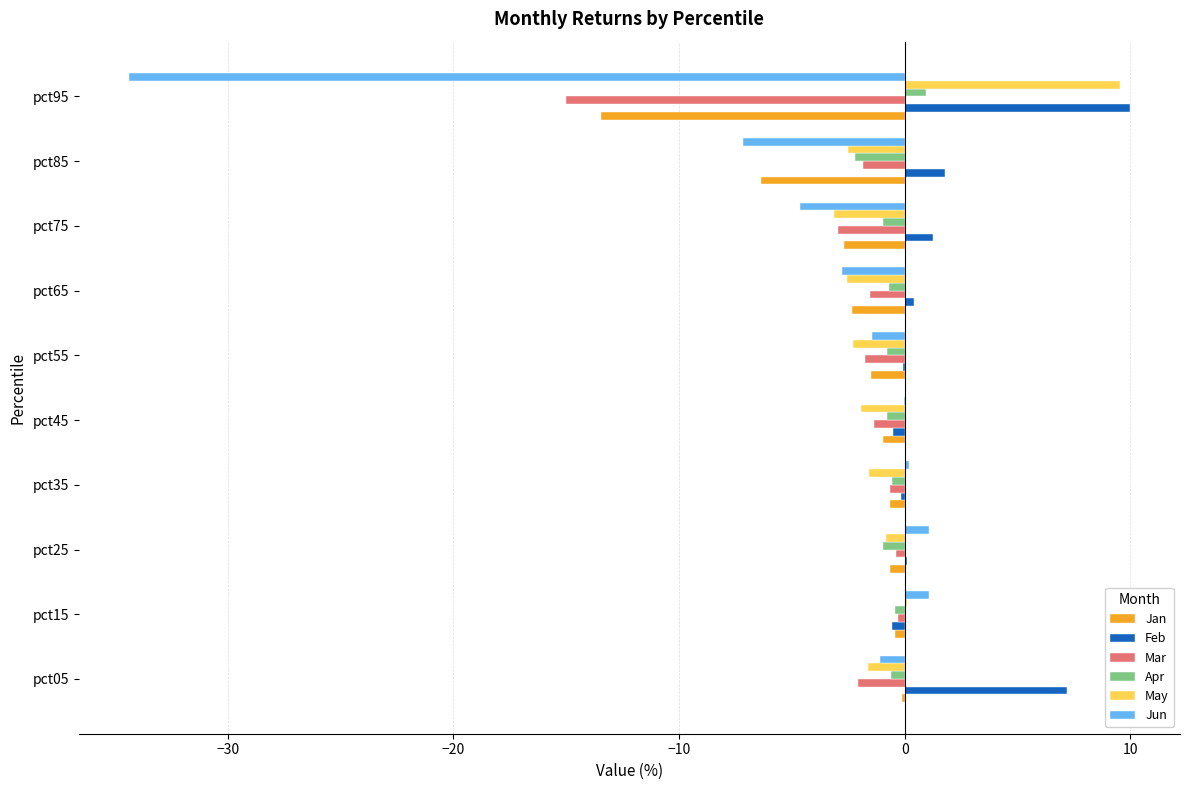

What is the sum of all Mar values?

-27.9